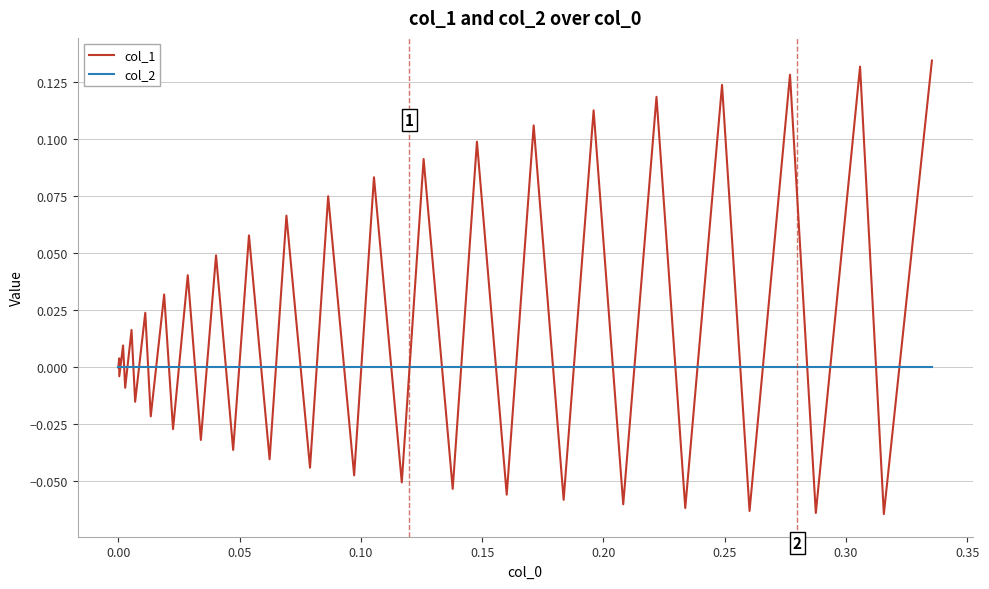

Which series has the largest range (max minus min)?

col_1